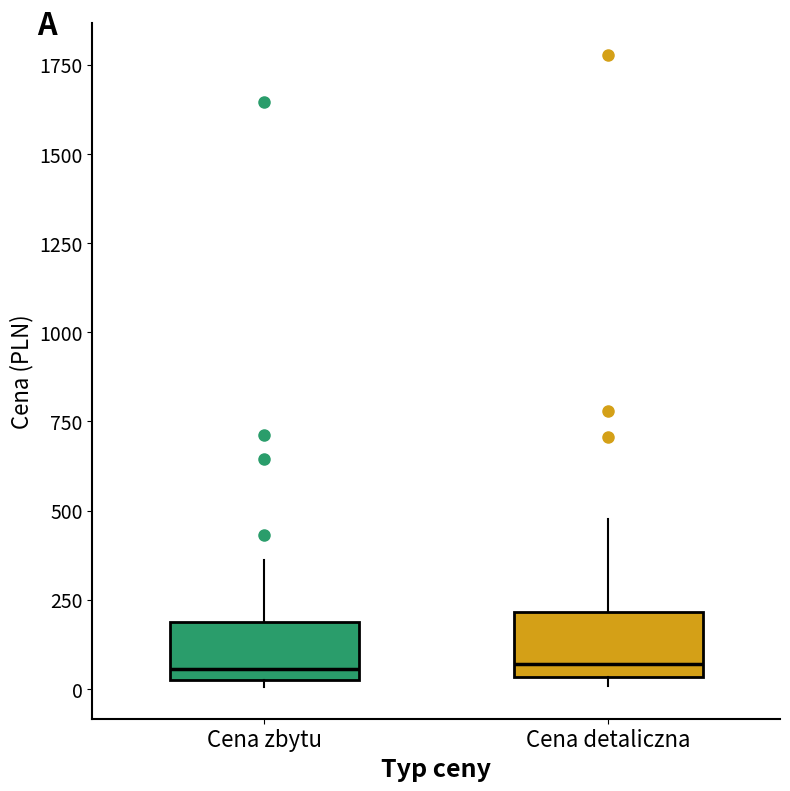

Reading left to right, read every box against the y-axis: the position of its median line, the range the box covers, and the ends of its whiskers. The values are not printed on the chart, so give them approximately, as read against the axis.

Cena zbytu: median 50 (just above the box's lower edge), box 50 to 200, whiskers 0 to 350
Cena detaliczna: median 50 (just above the box's lower edge), box 50 to 200, whiskers 0 to 500